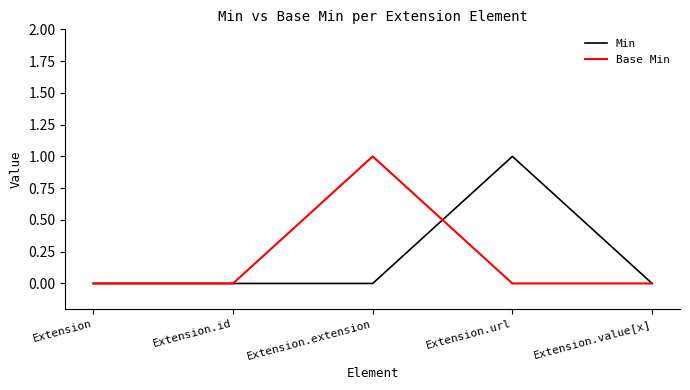

Which category has the highest value in the Min series?

Extension.url